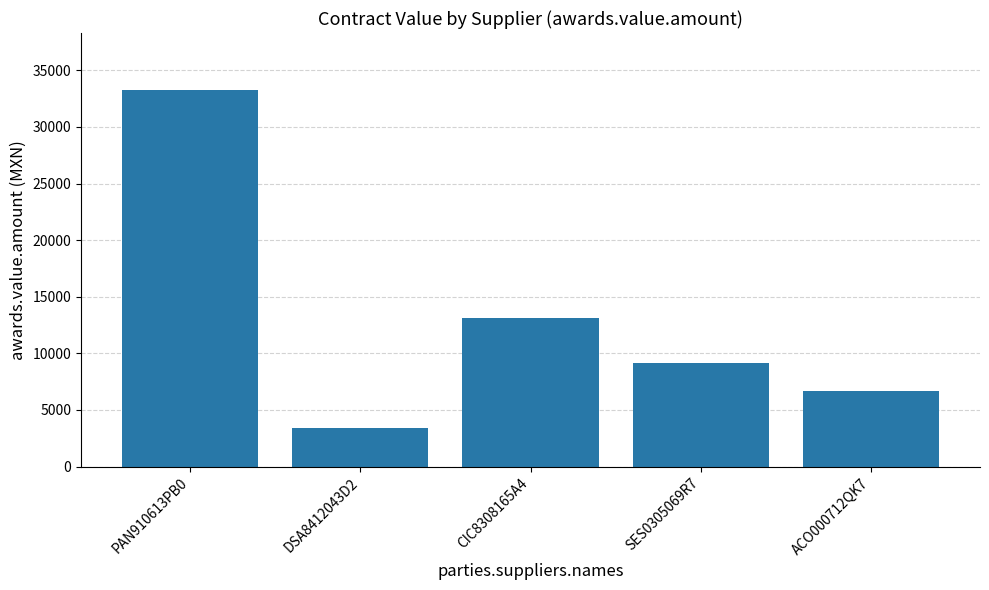

How many categories are shown in the chart?

5